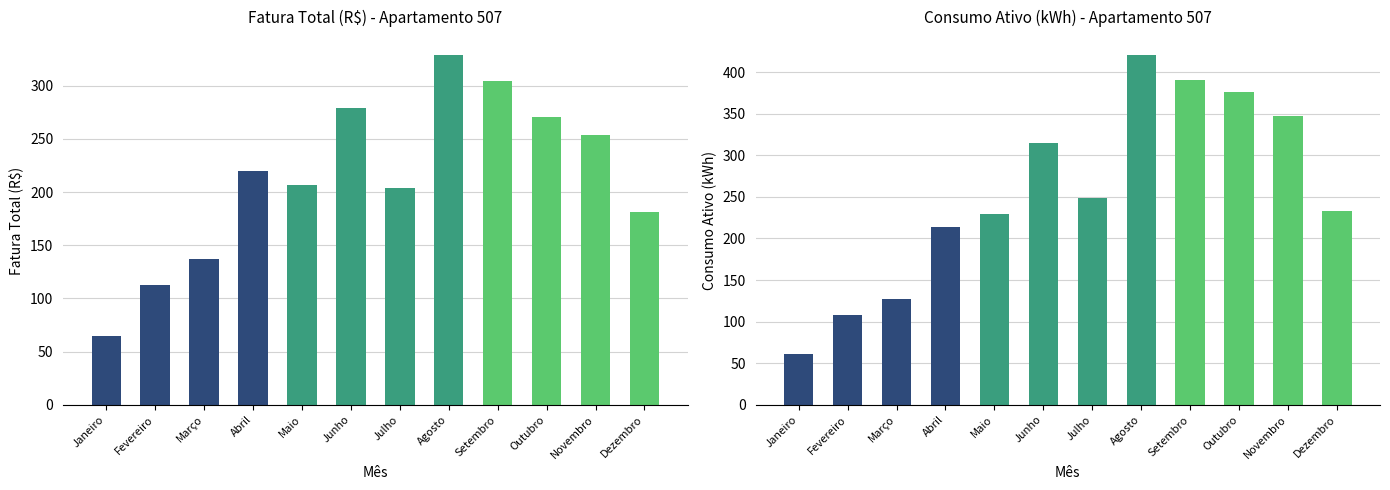

What is the highest value of the Fatura Total (R$) series?

329.1